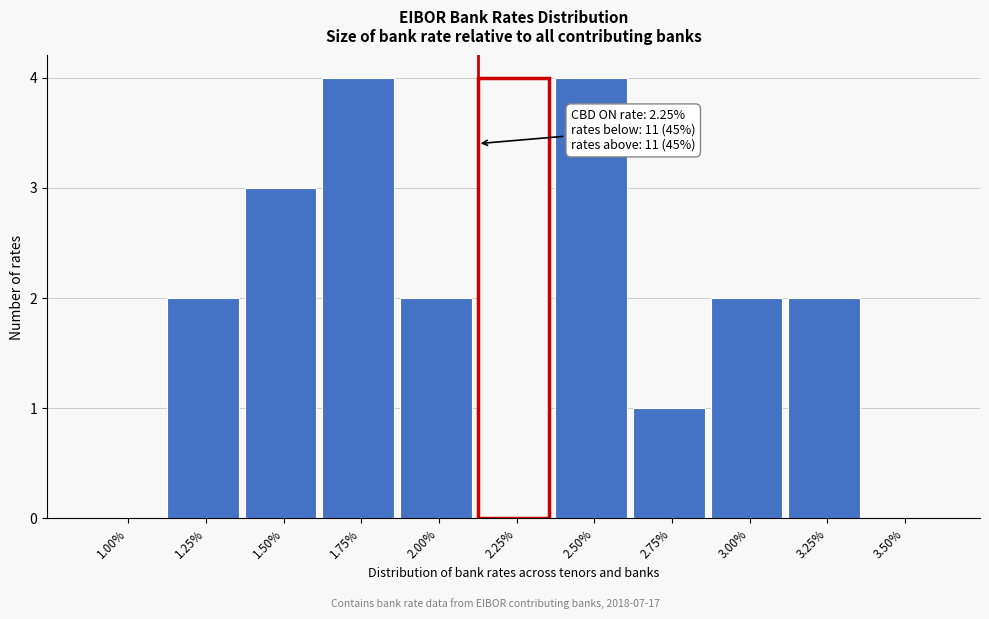

Reading left to right, transcribe all the data shown in this chart.

1.00%=0	1.25%=2	1.50%=3	1.75%=4	2.00%=2	2.25%=4	2.50%=4	2.75%=1	3.00%=2	3.25%=2	3.50%=0